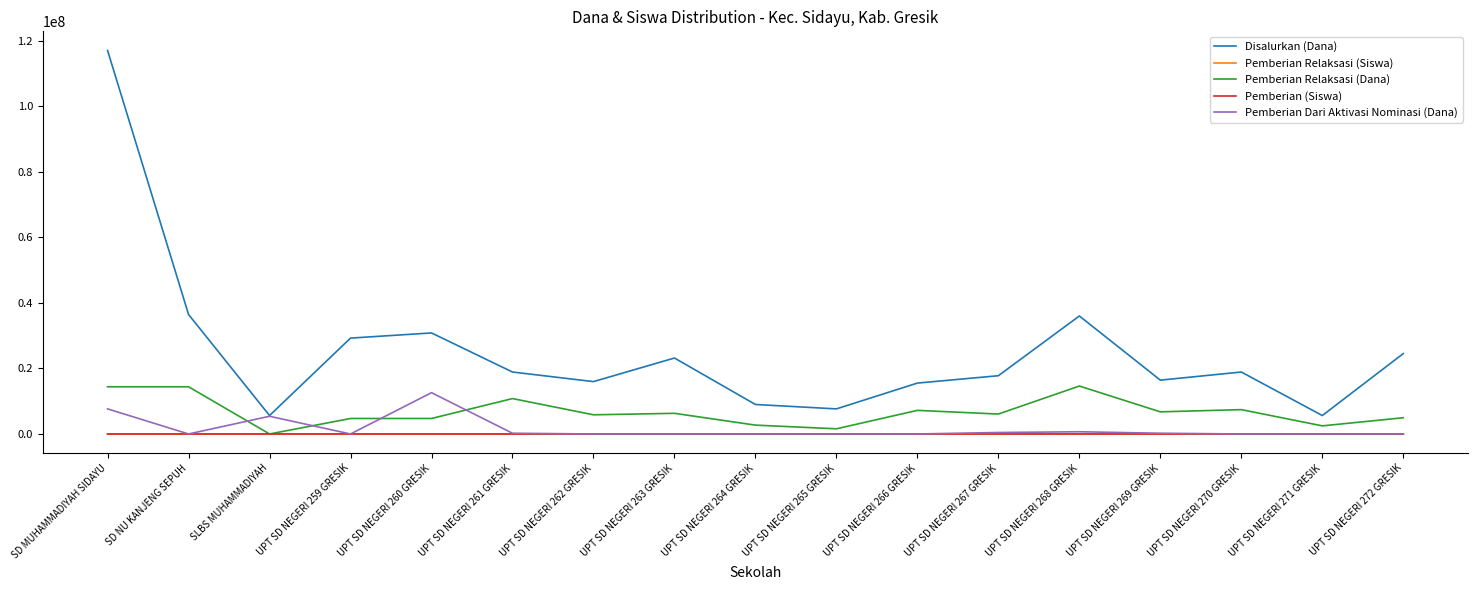

Which series has the largest range (max minus min)?

Disalurkan (Dana)